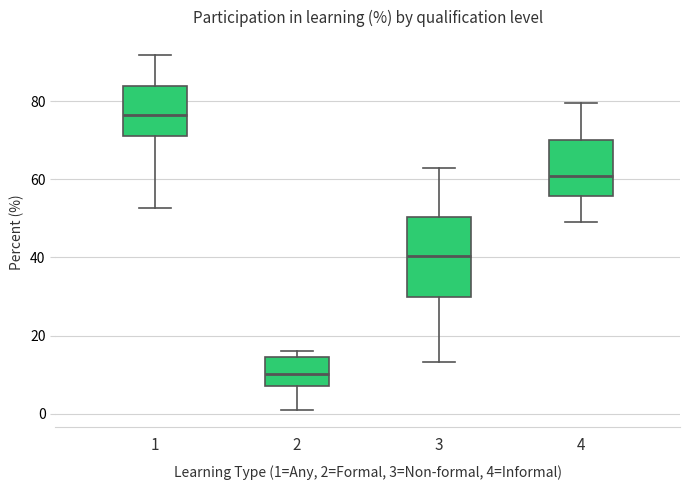

Reading left to right, transcribe this box plot: for each box, give where its median line is, the range the box spans, and where its two whiskers end, as read against the y-axis. The values are not printed on the chart, so give them approximately, as read against the axis.

1: median 76, box 72 to 84, whiskers 52 to 92
2: median 10, box 8 to 14, whiskers 2 to 16
3: median 40, box 30 to 50, whiskers 14 to 64
4: median 60, box 56 to 70, whiskers 50 to 80